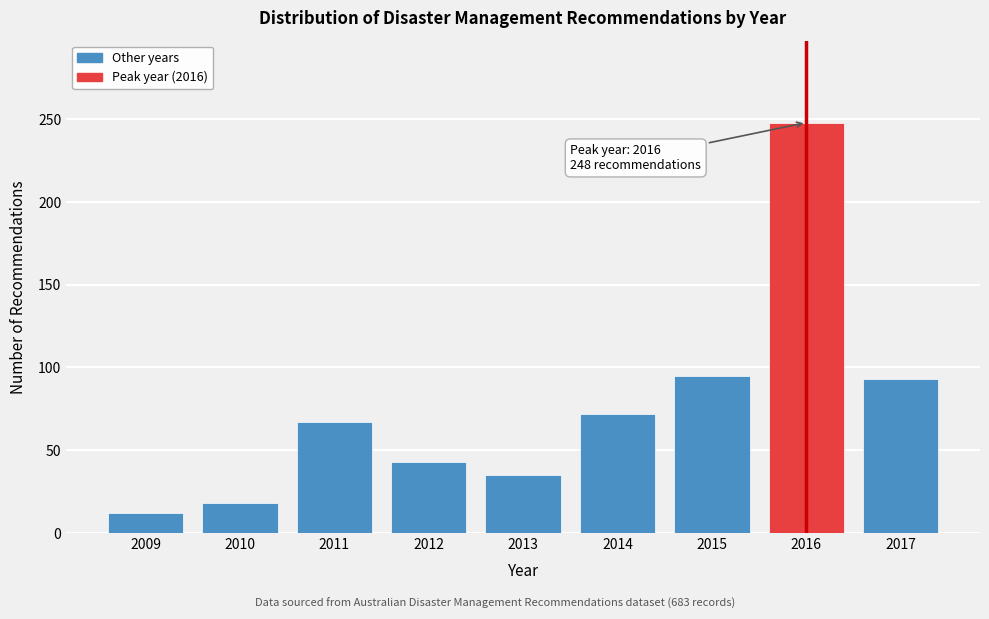

Reading right to left, extract all data points from this chart.

2017=93	2016=248	2015=95	2014=72	2013=35	2012=43	2011=67	2010=18	2009=12